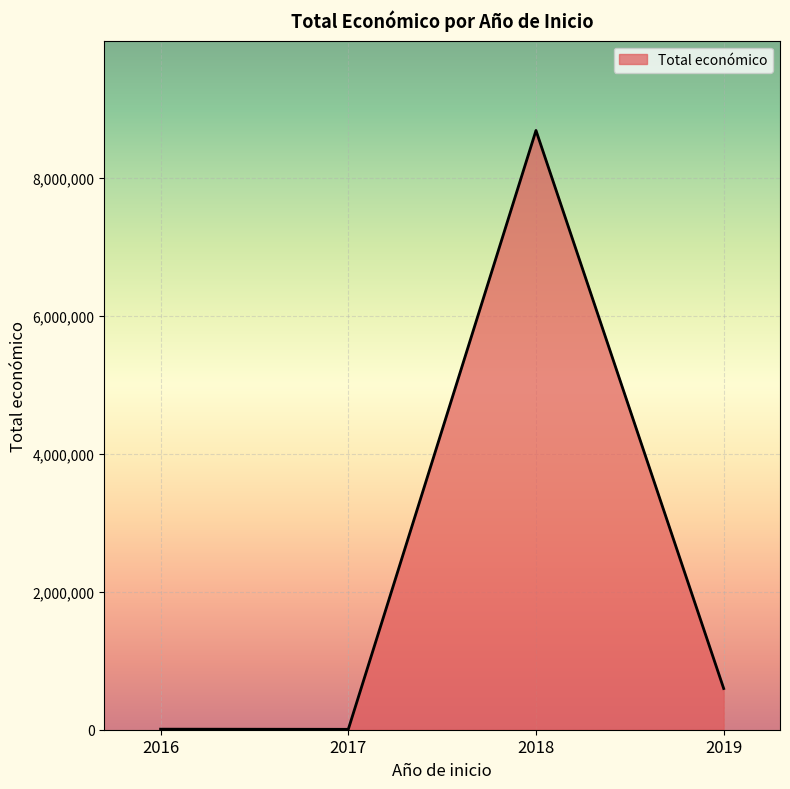

What is the difference between the maximum and minimum values?

8680565